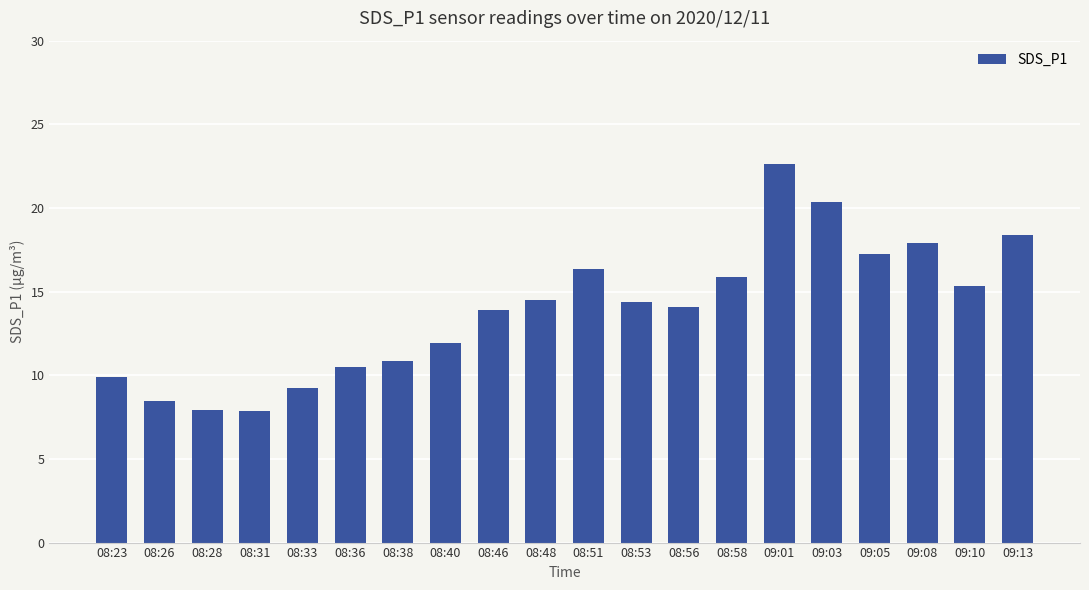

What is the average value?

13.9